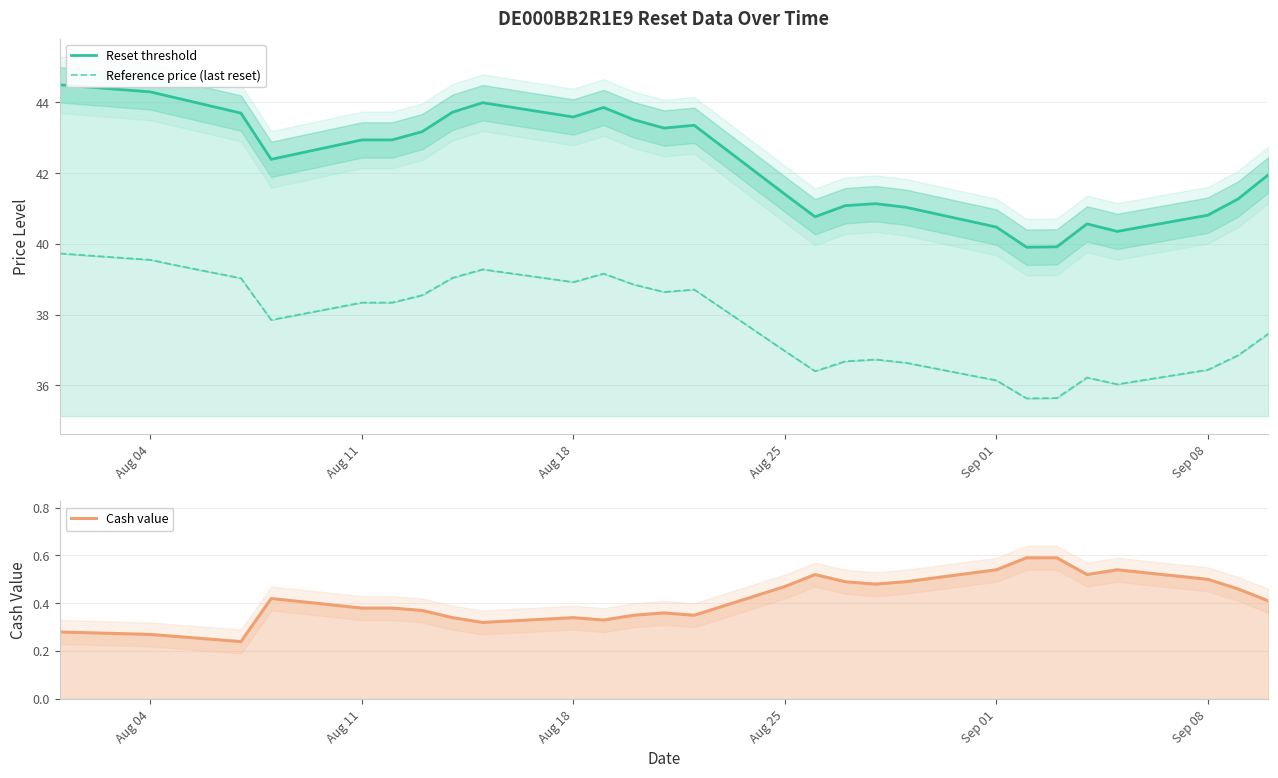

In Reference price (last reset), how many points are higher than both neighbors (excluding endpoints)?

5